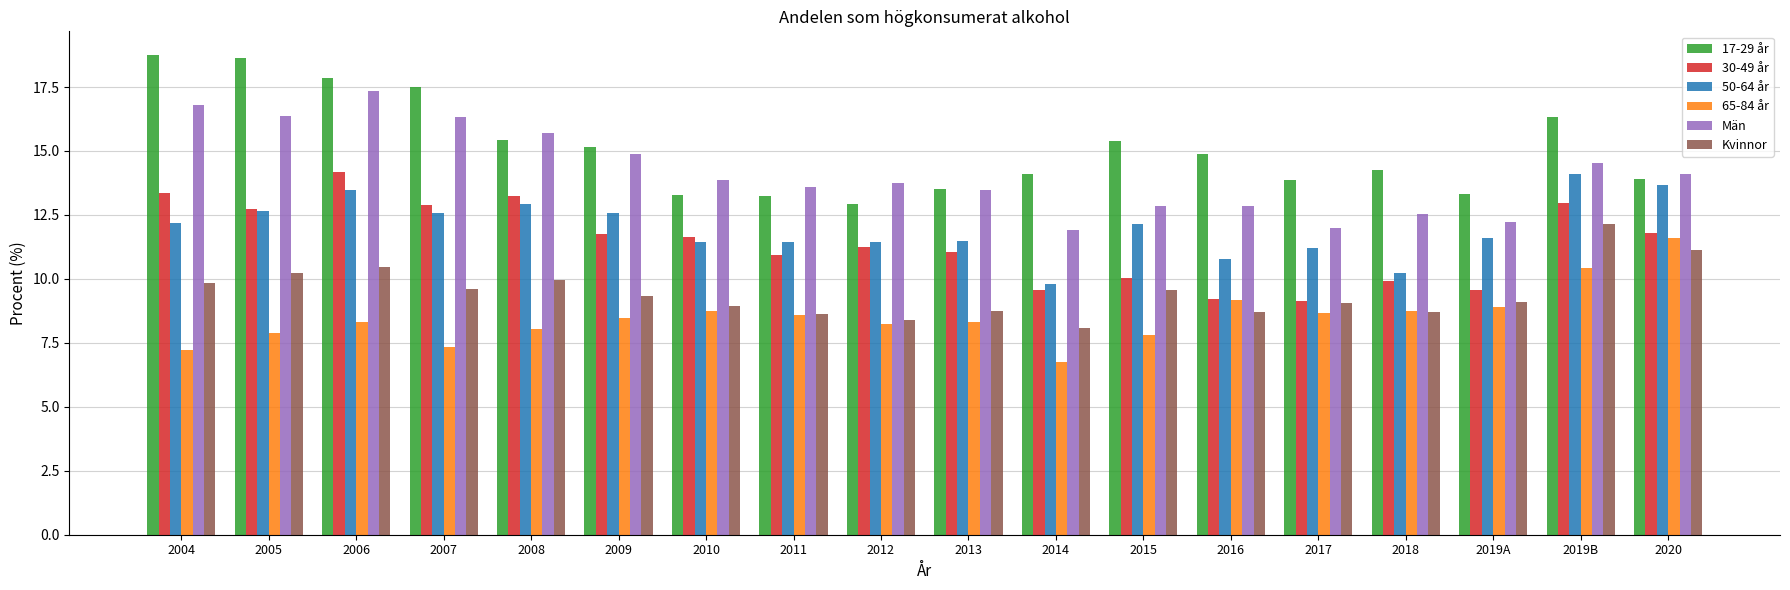

How many bars are there in total?

108